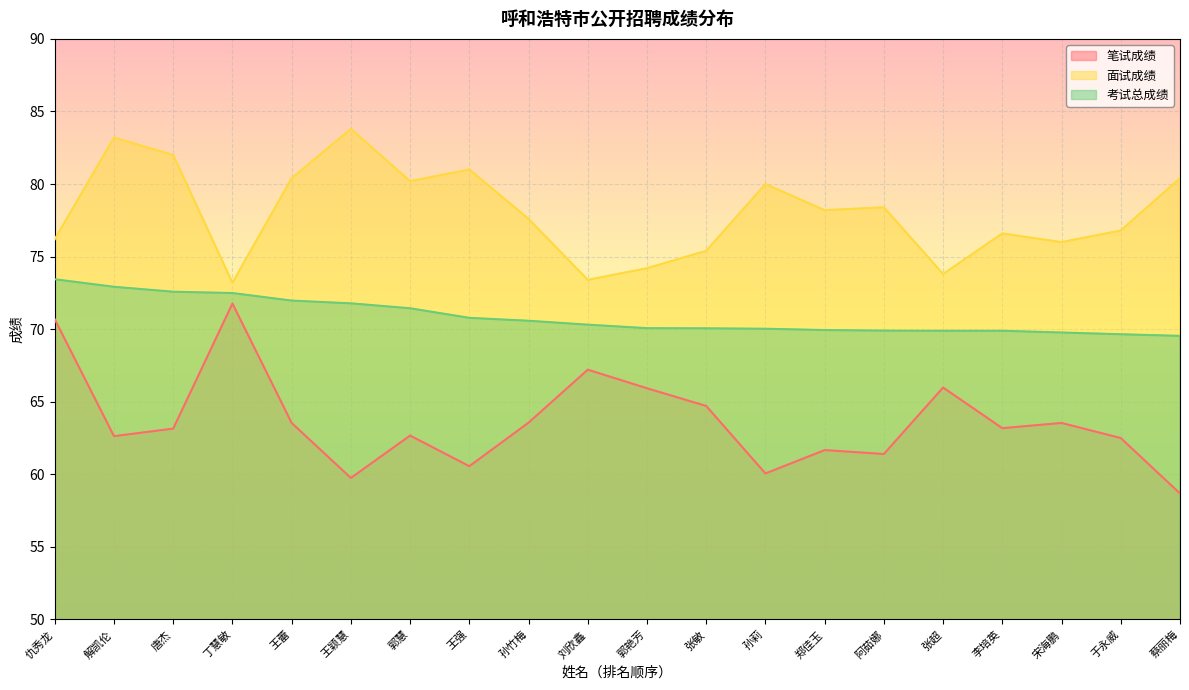

True or false: 考试总成绩 has more than 2 points higher than both neighbors.

False